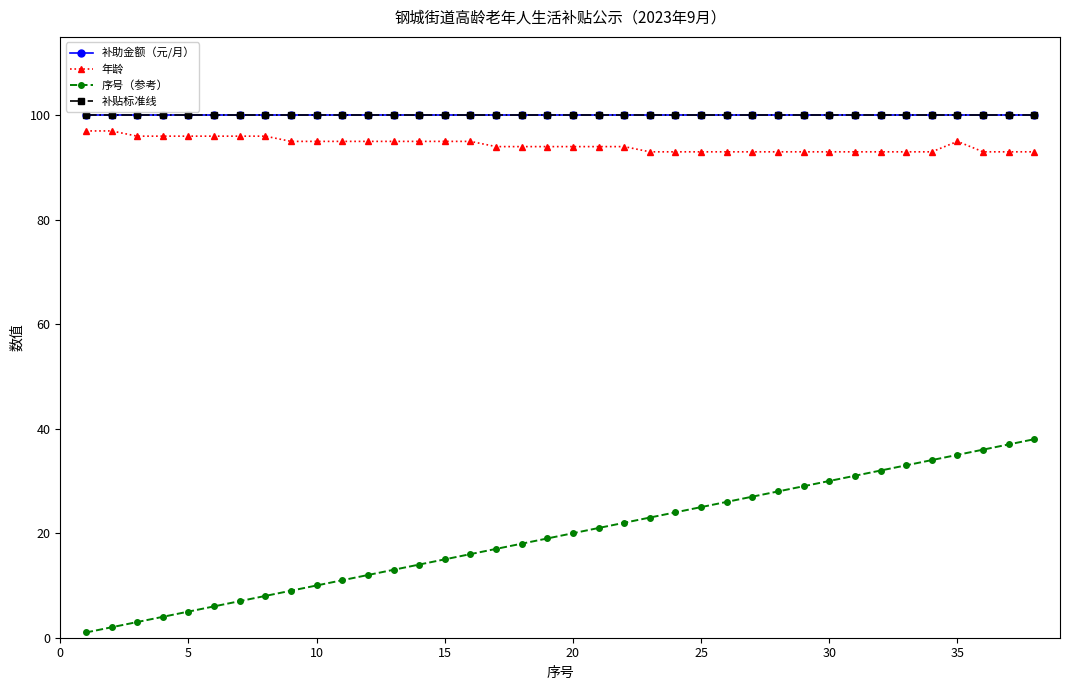

Is this an area chart (filled region under the line)?

No